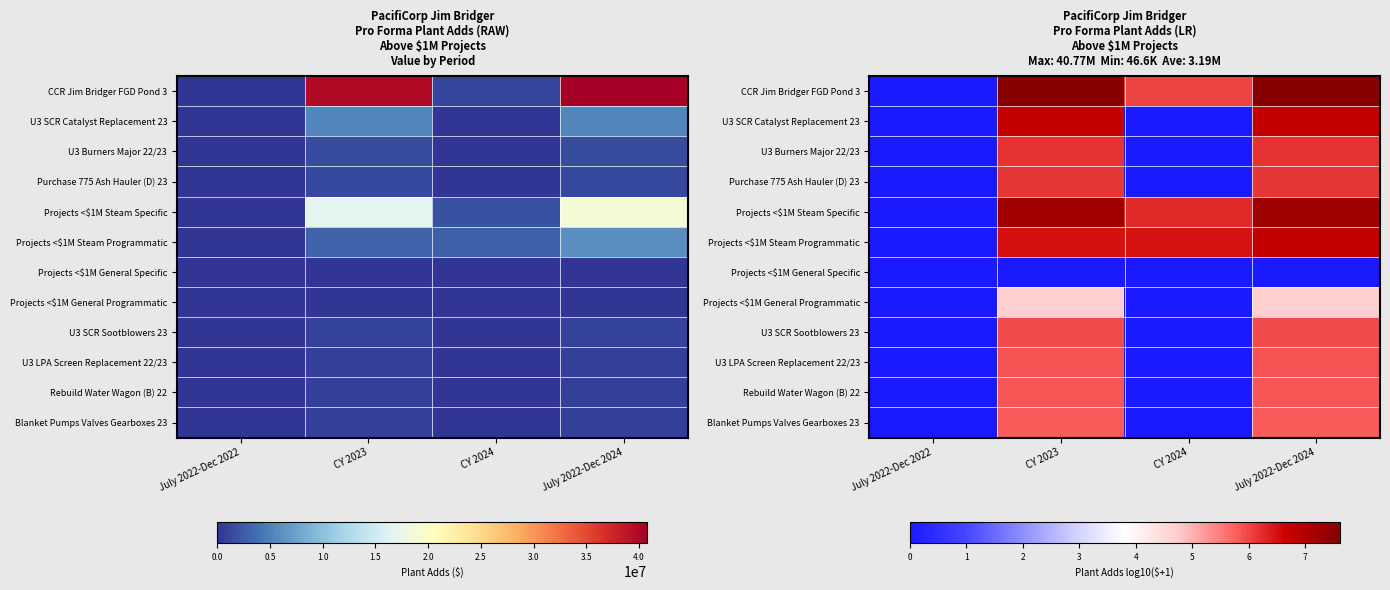

What is the spread (max minus min) of values at CY 2024?

6.5